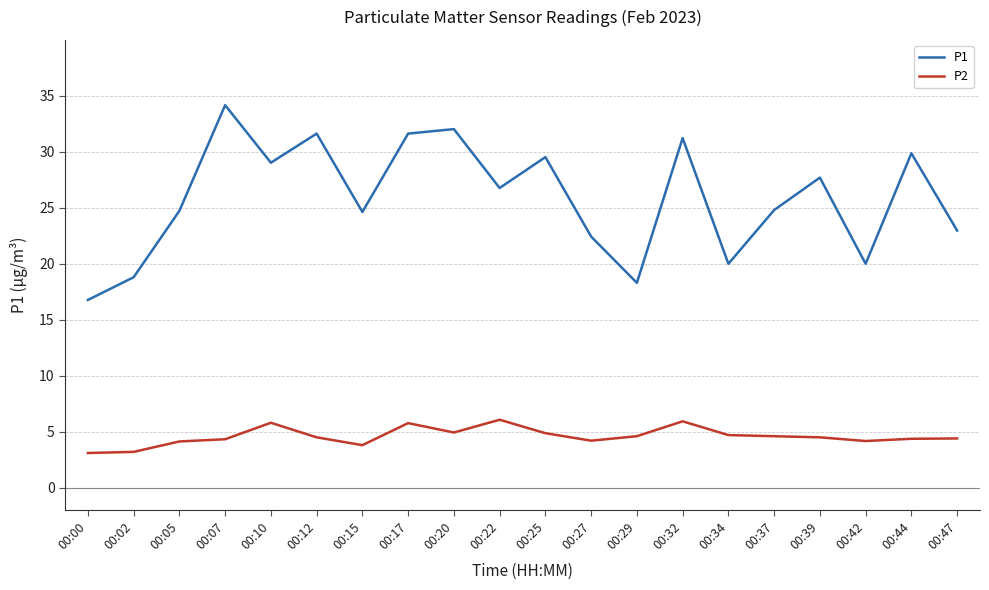

List the series in order of their peak value, highest first.

P1, P2